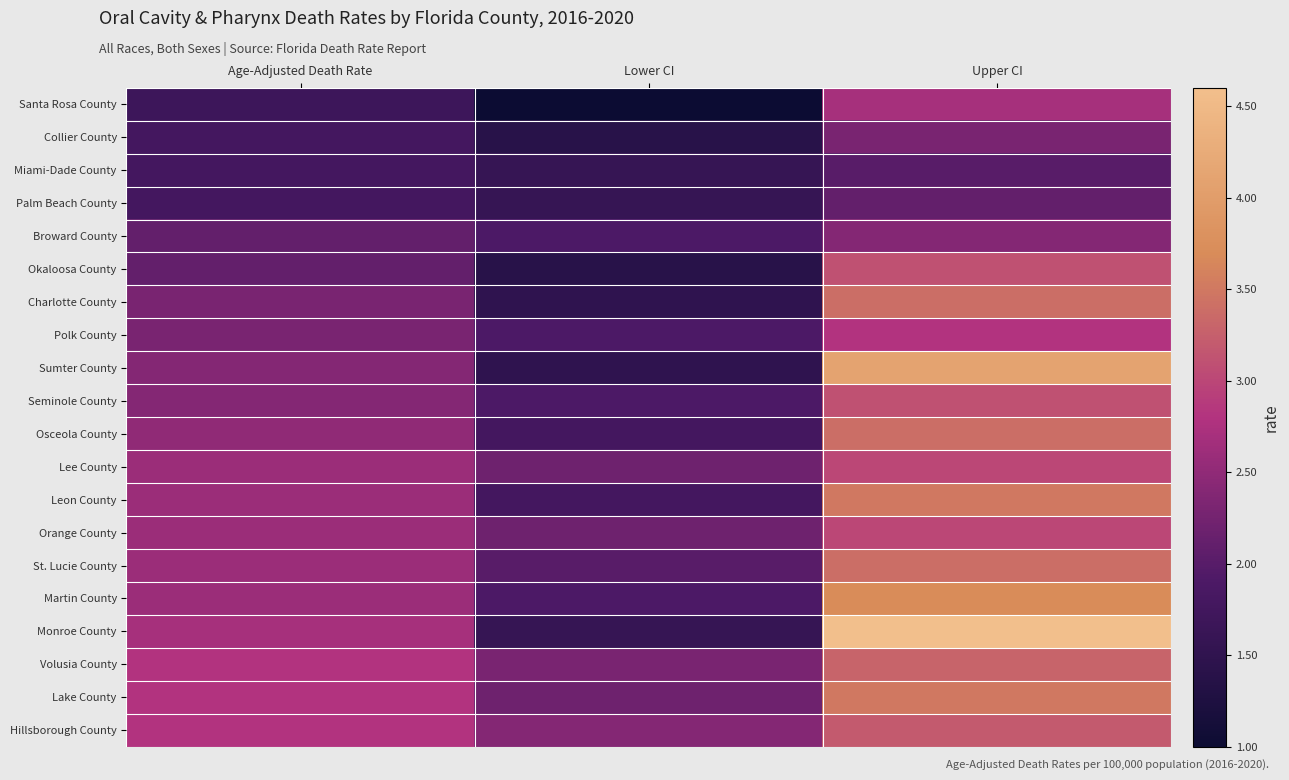

What is the smallest value displayed?

1.0